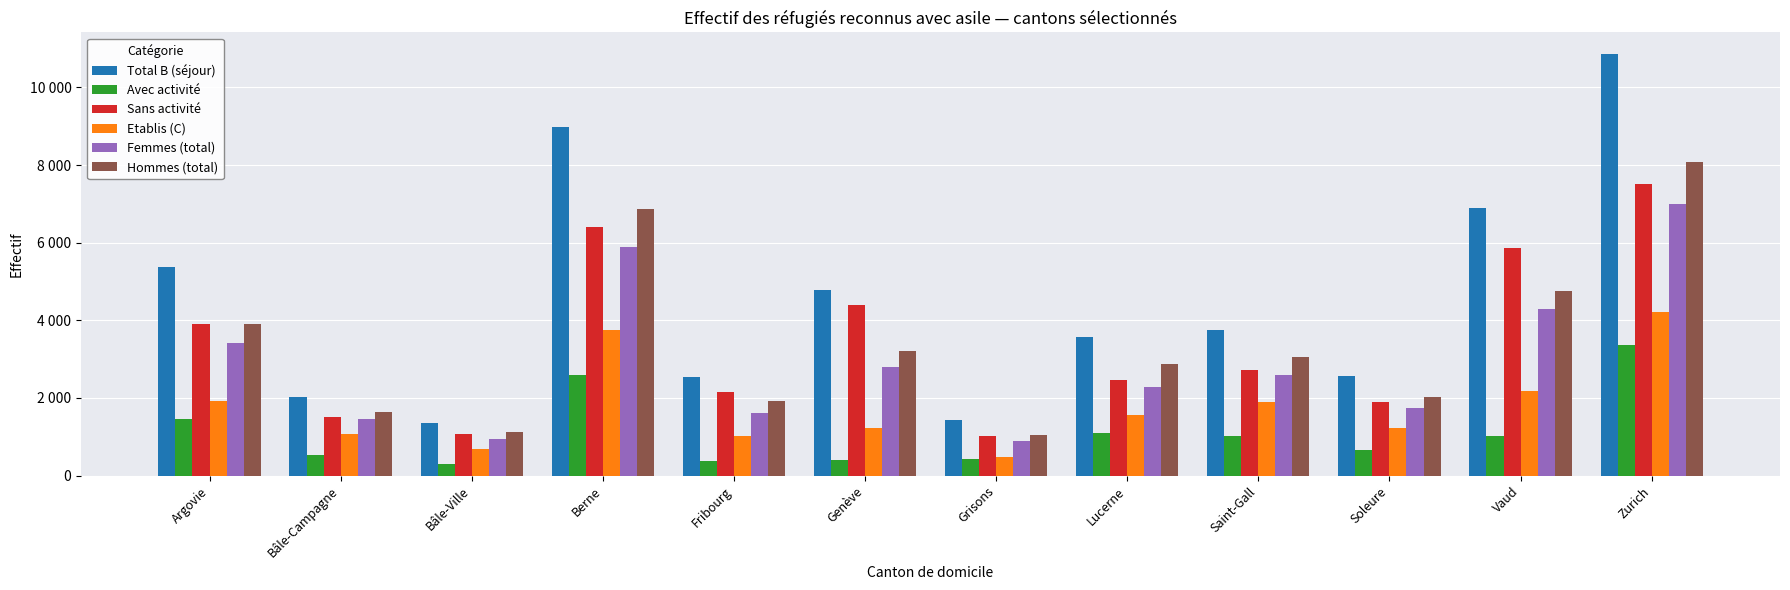

What are all the series names shown in the legend?

Total B (séjour), Avec activité, Sans activité, Etablis (C), Femmes (total), Hommes (total)